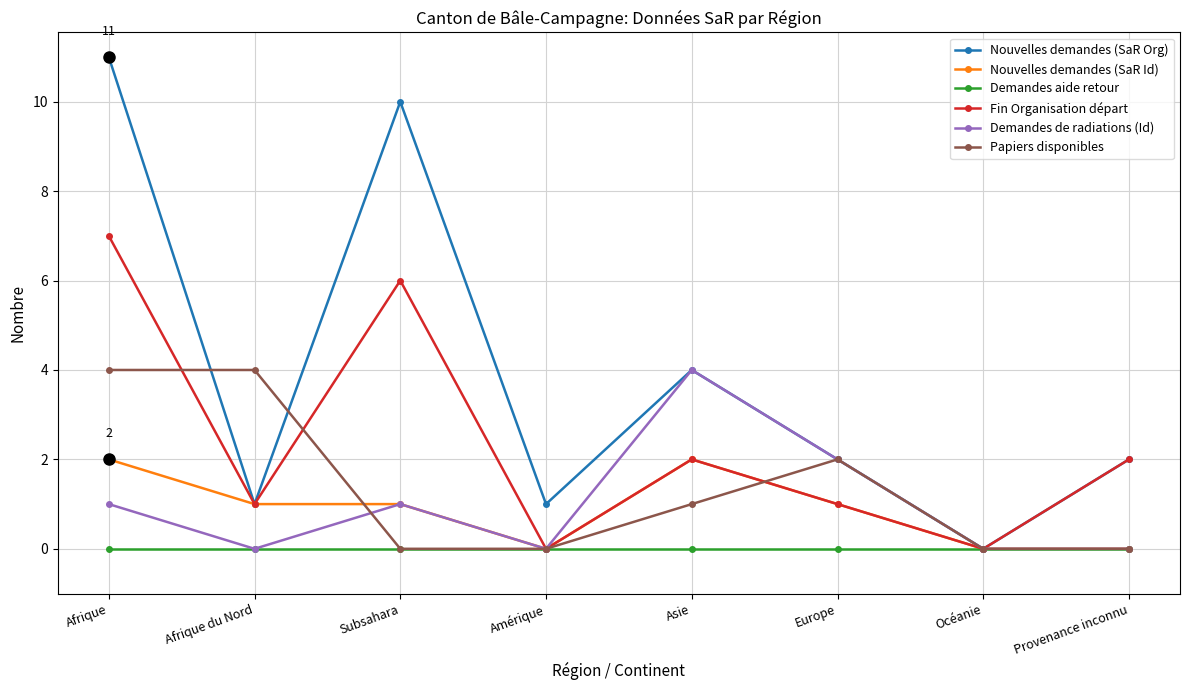

In Demandes de radiations (Id), how many points are higher than both neighbors (excluding endpoints)?

2